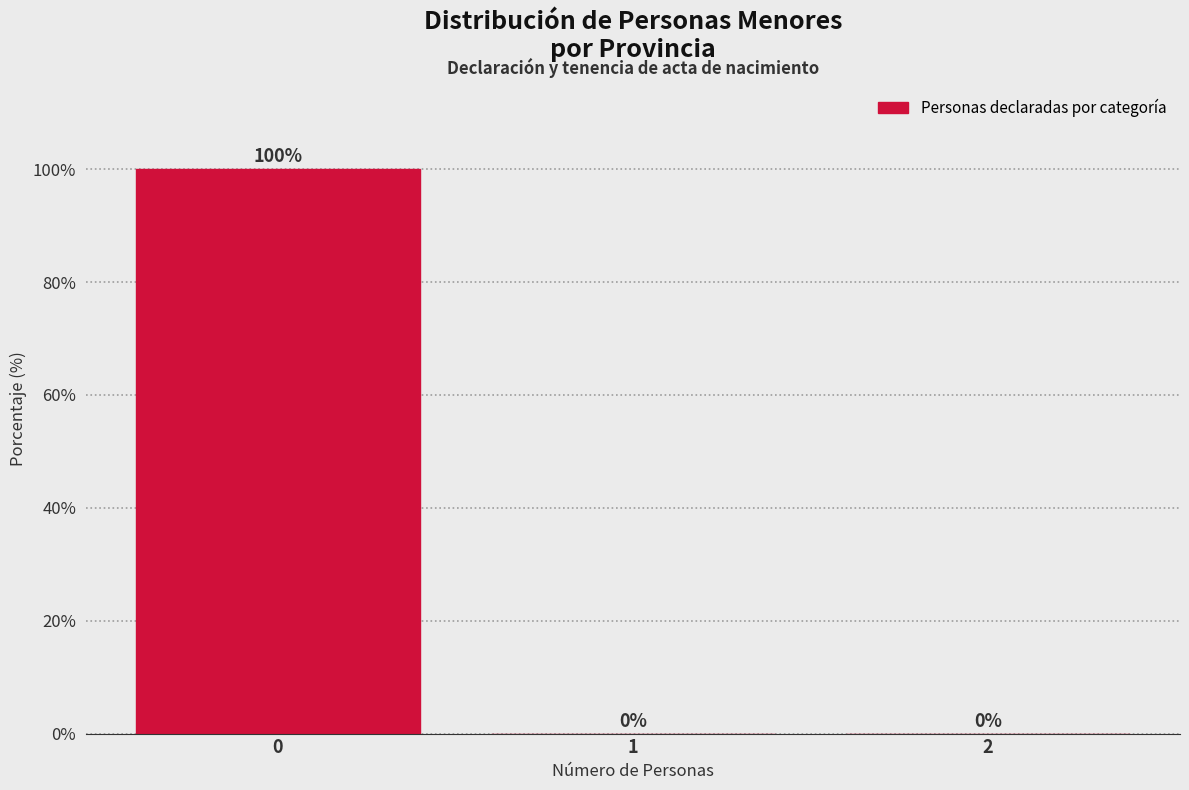

Reading left to right, transcribe this chart: for each bar, give the range it covers on the x-axis and its height.

-0.5 to 0.5: 100
0.5 to 1.5: 0
1.5 to 2.5: 0